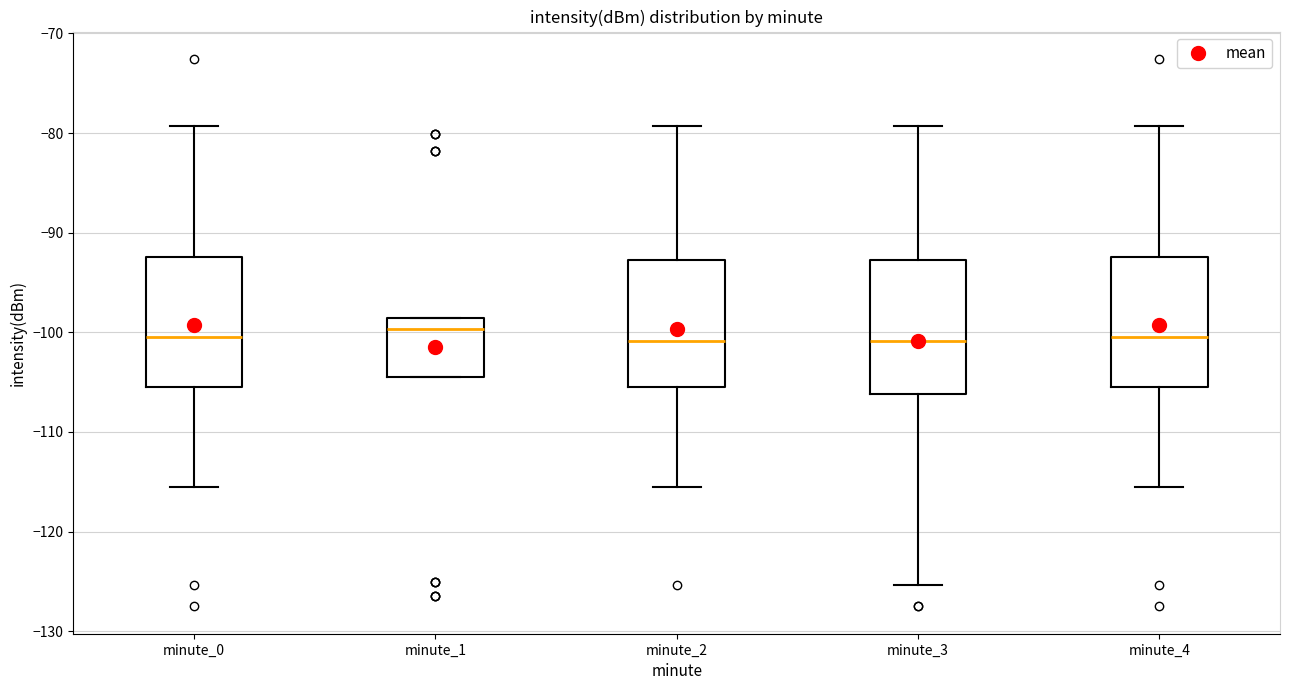

Where is the lower edge of the box for minute_4 on the y-axis? The values are not printed on the chart, so give them approximately, as read against the axis.

-105